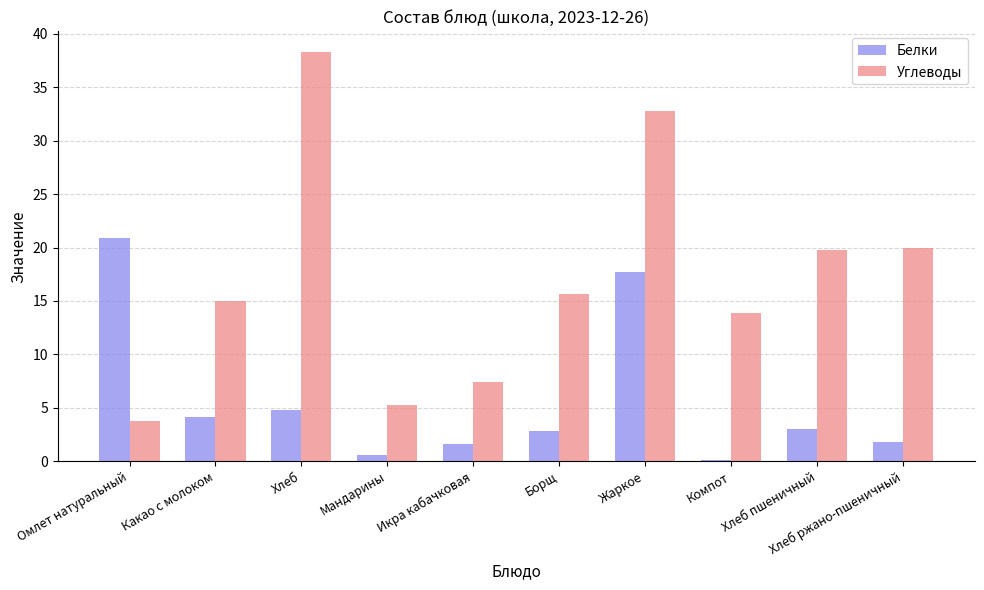

What is the sum of the Углеводы values at Икра кабачковая and Жаркое?

40.2